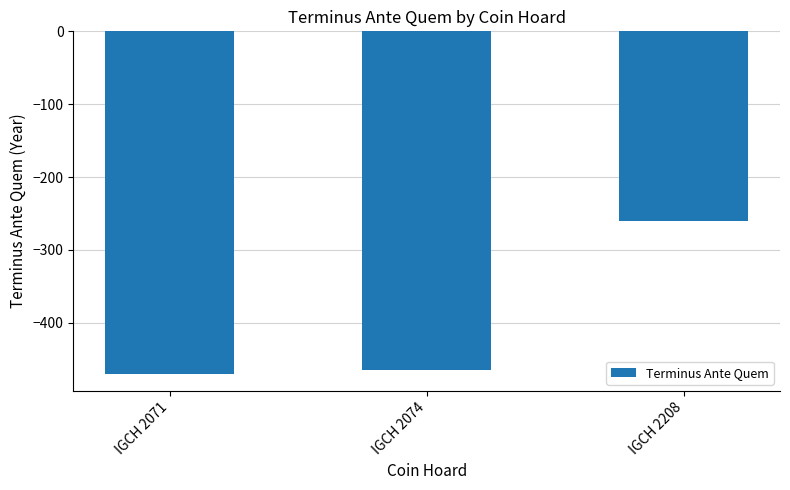

Which label corresponds to the largest value in the chart?

IGCH 2208